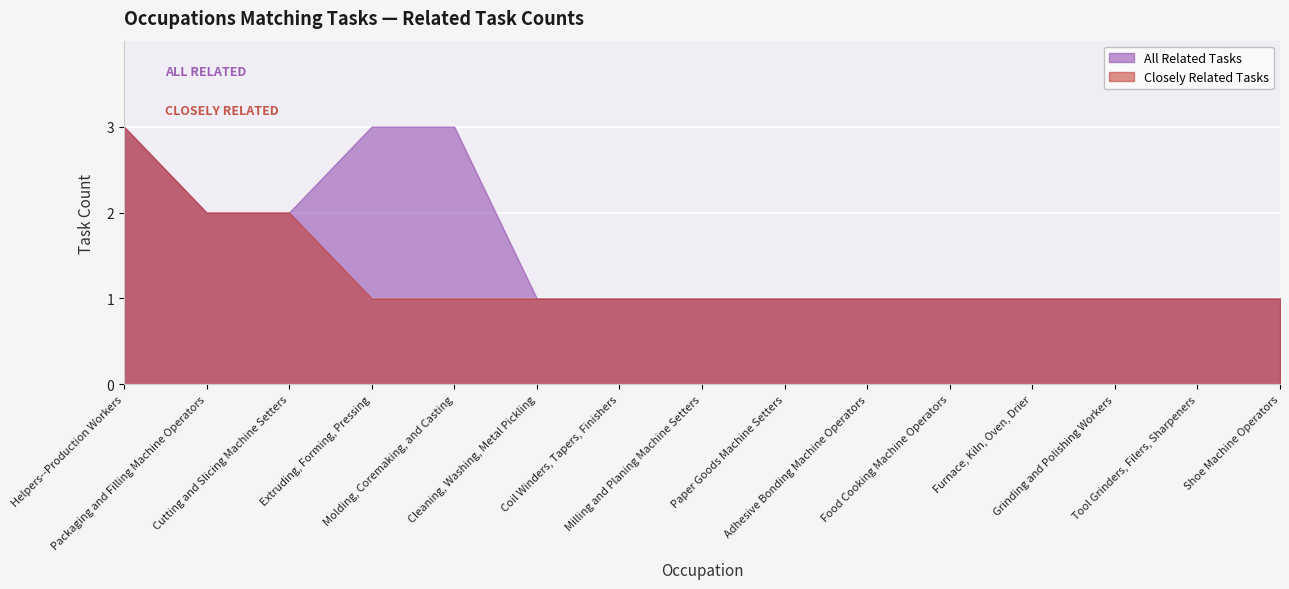

Between Packaging and Filling Machine Operators and Extruding, Forming, Pressing, which series saw the biggest shift?

Closely Related Tasks